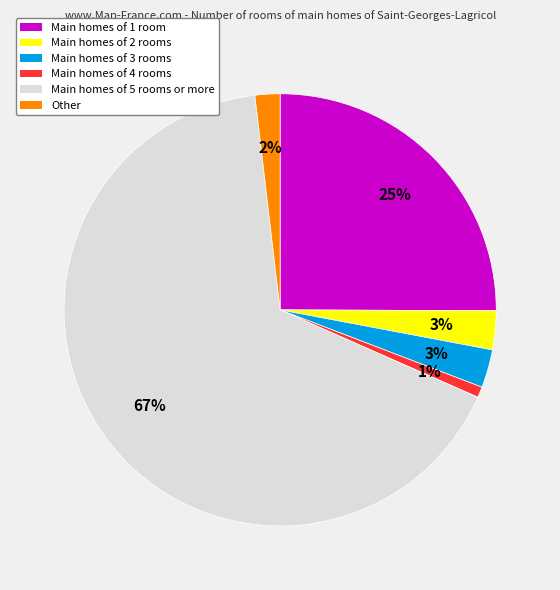

What is the largest slice in the pie chart?

Main homes of 5 rooms or more